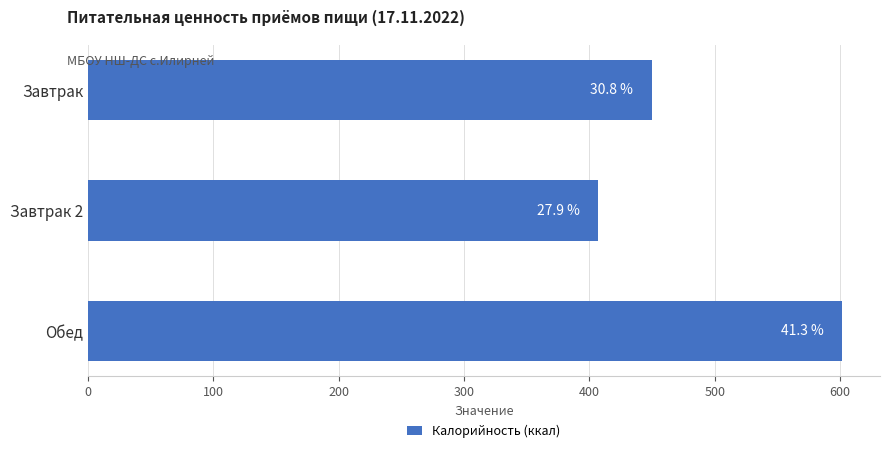

Are the bars horizontal?

Yes